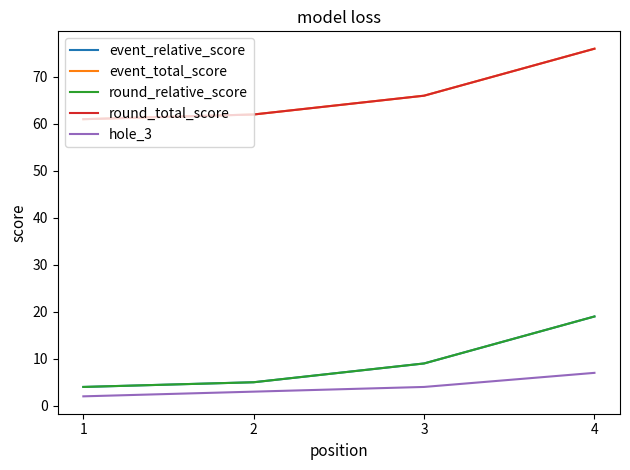

Does the chart display data point markers on the line(s)?

No